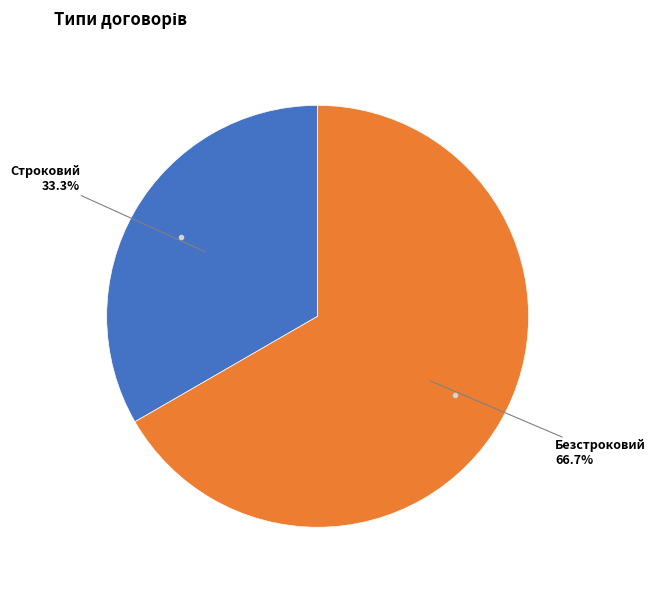

Is there any slice that represents more than half of the pie?

Yes